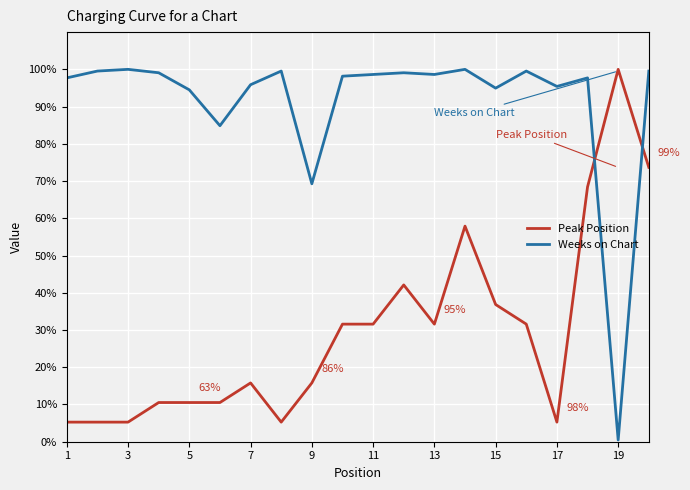

Rank the series by their average value, from lowest to highest.

Peak Position, Weeks on Chart